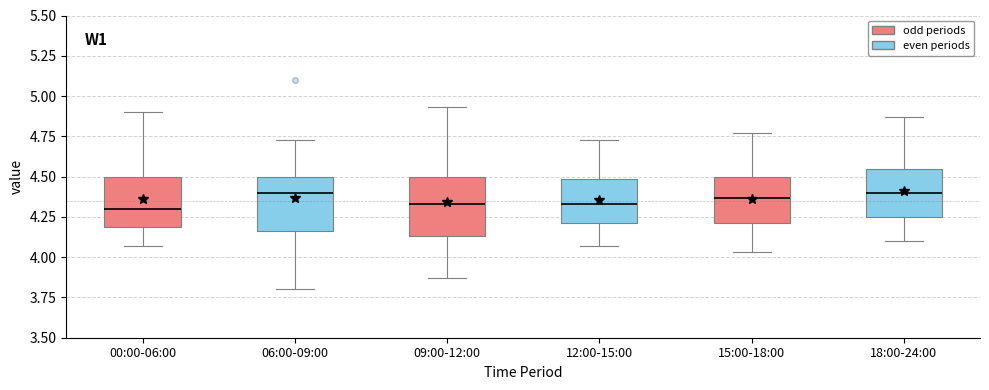

Reading left to right, read every box against the y-axis: the position of its median line, the range the box covers, and the ends of its whiskers. The values are not printed on the chart, so give them approximately, as read against the axis.

00:00-06:00: median 4.30, box 4.20 to 4.50, whiskers 4.05 to 4.90
06:00-09:00: median 4.40, box 4.15 to 4.50, whiskers 3.80 to 4.75
09:00-12:00: median 4.35, box 4.15 to 4.50, whiskers 3.85 to 4.95
12:00-15:00: median 4.35, box 4.20 to 4.50, whiskers 4.05 to 4.75
15:00-18:00: median 4.35, box 4.20 to 4.50, whiskers 4.05 to 4.75
18:00-24:00: median 4.40, box 4.25 to 4.55, whiskers 4.10 to 4.85